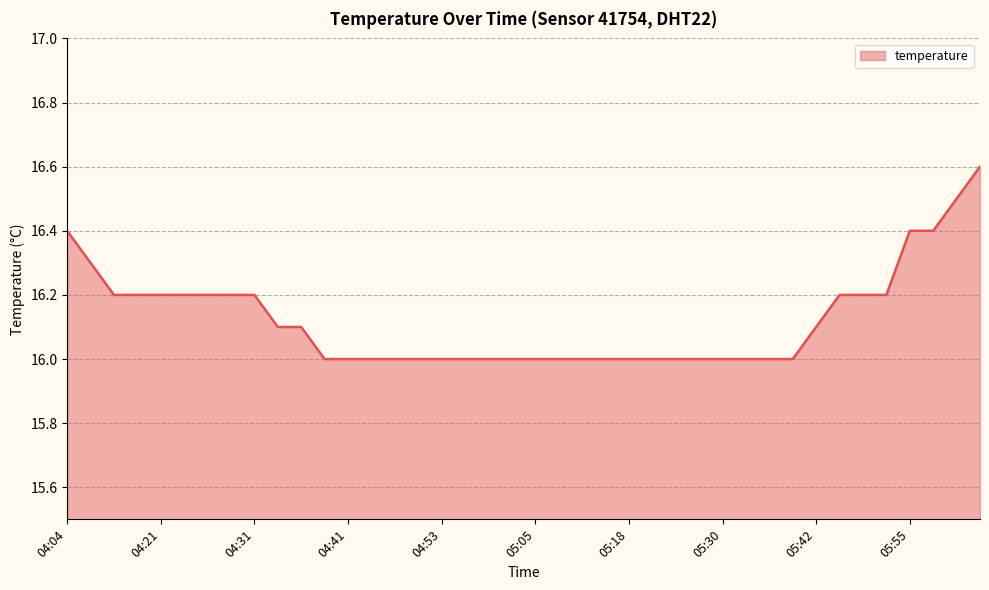

What is the smallest value displayed?

16.0